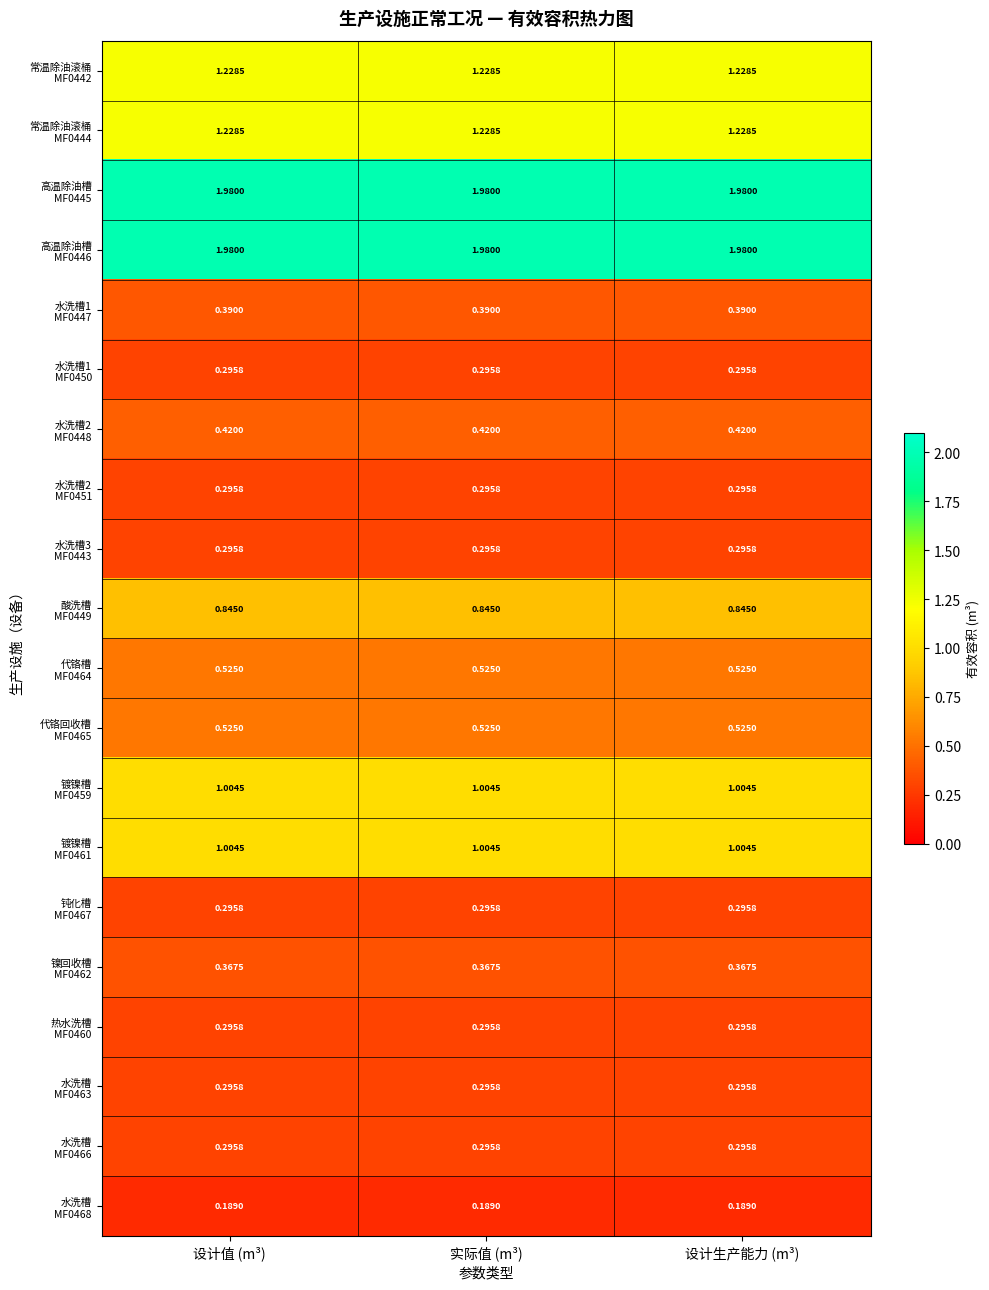

How many series are shown in this chart?

20